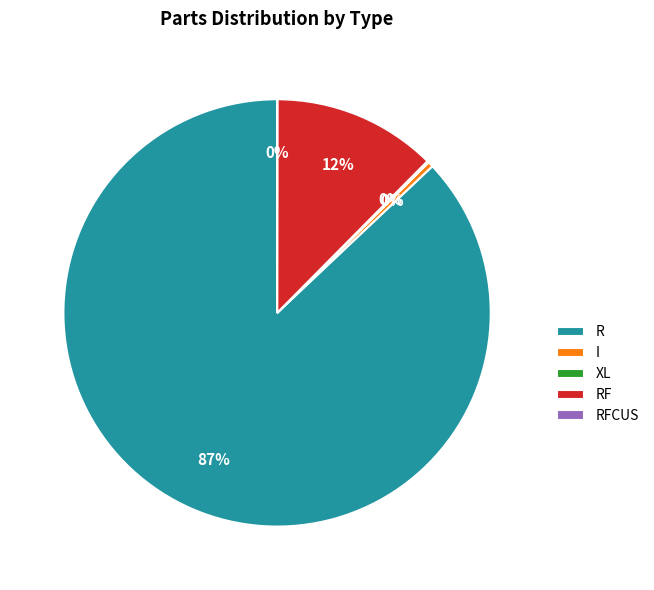

To the nearest percent, what is the average slice percentage?

20%